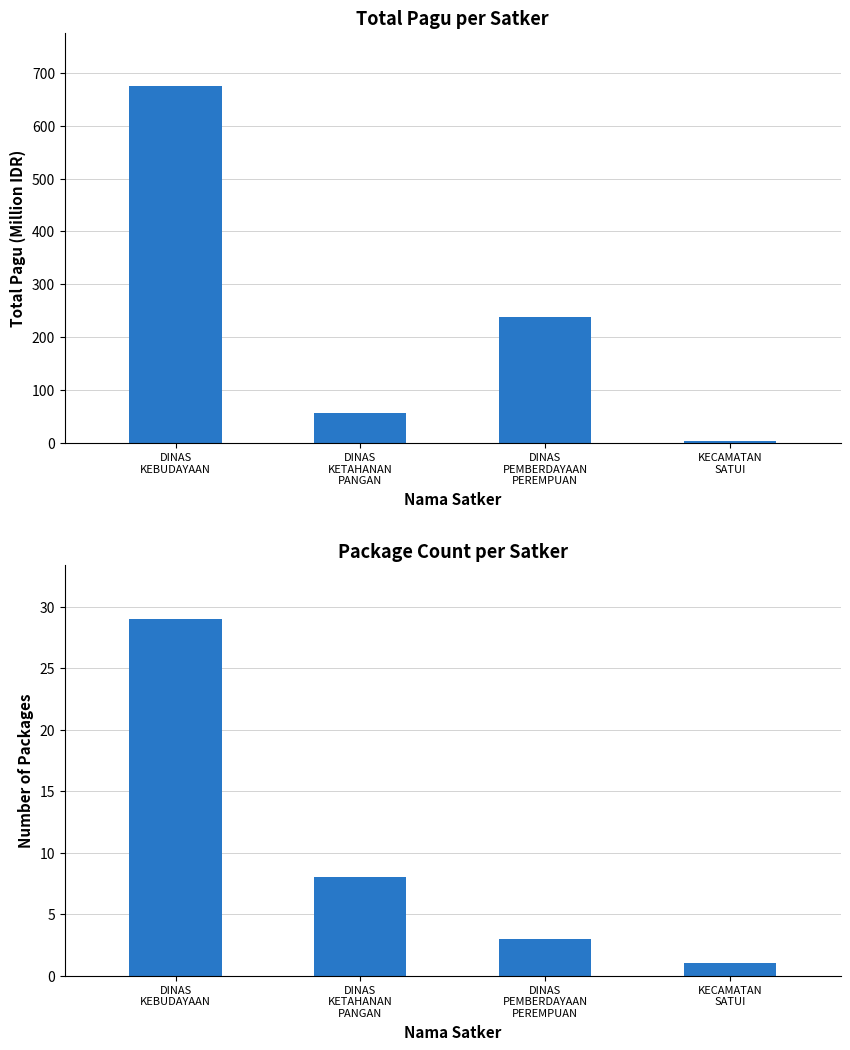

What are all the series names shown in the legend?

Total Pagu, Number of Packages